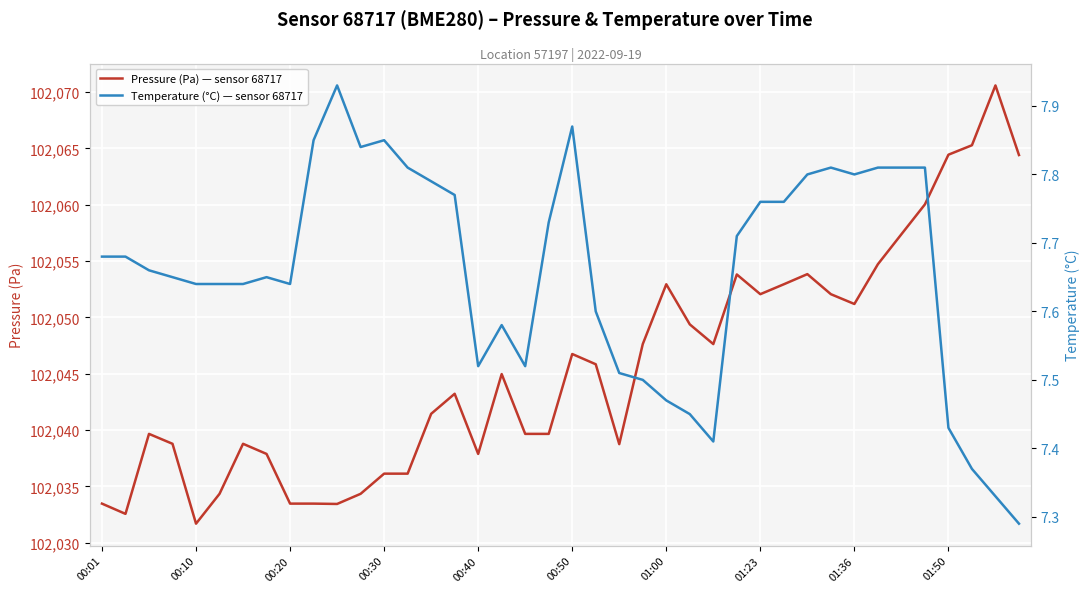

At which label does Pressure (Pa) — sensor 68717 reach its minimum?

00:10